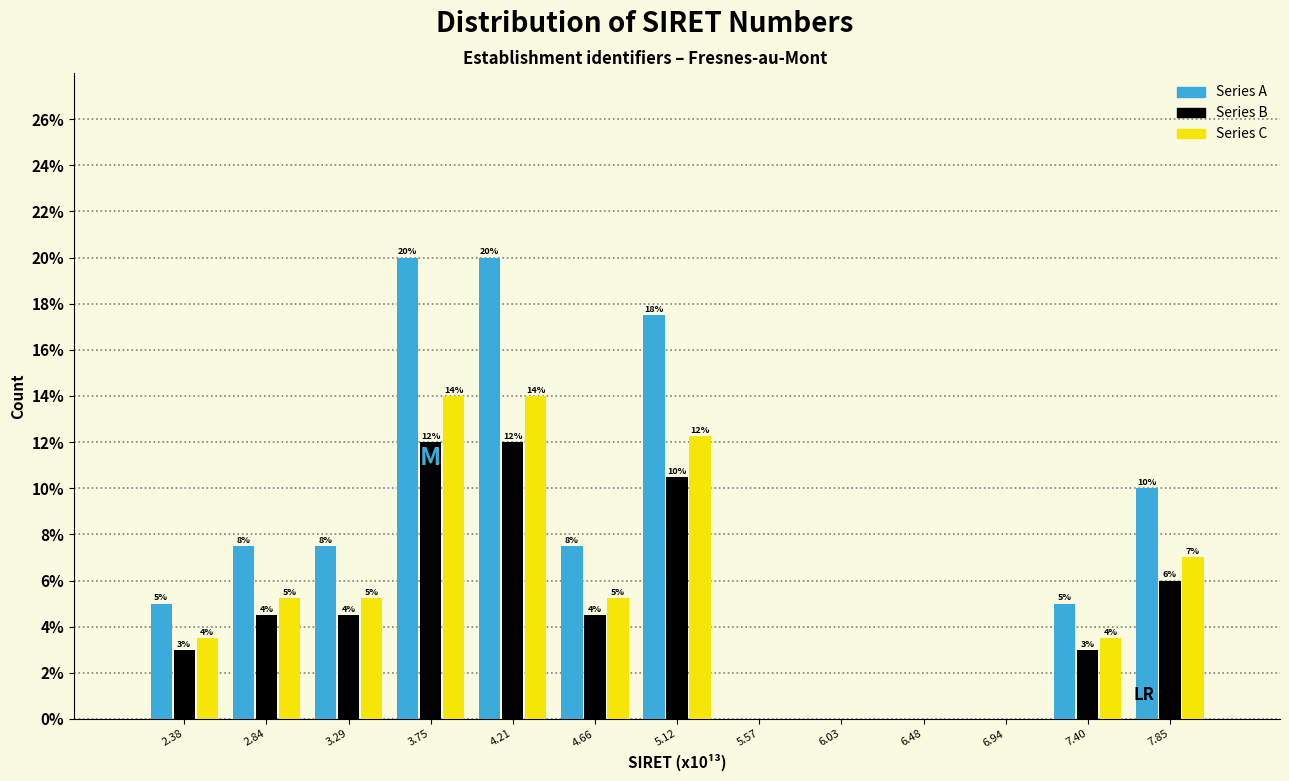

Is the value of Series B at 7.85 greater than the value of Series A at 7.40?

Yes